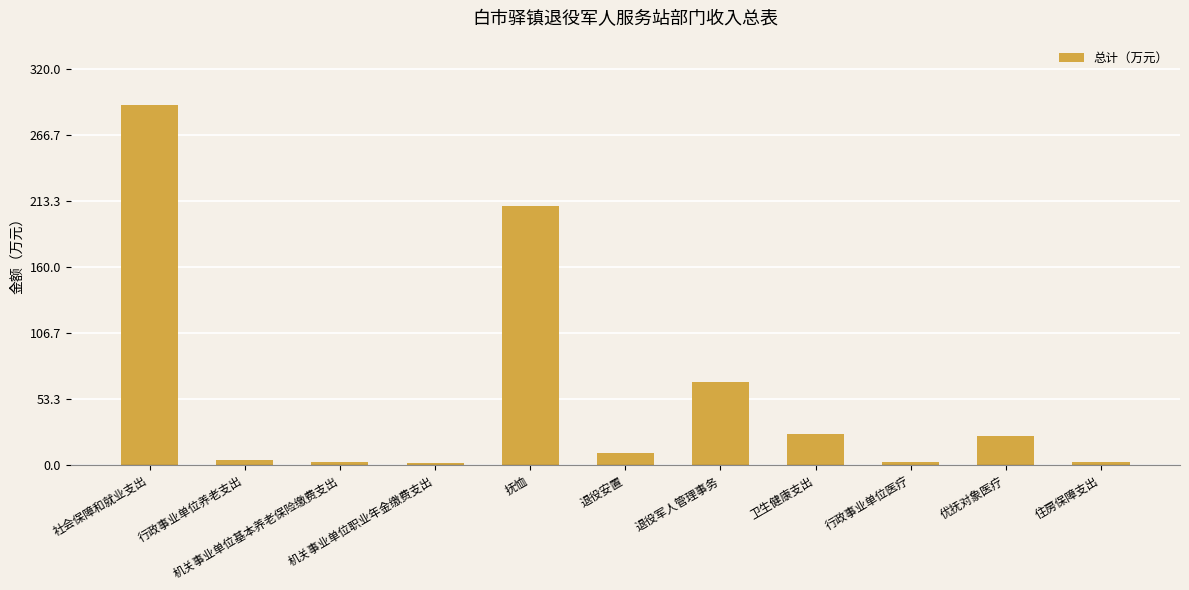

What is the maximum value shown in the chart?

290.5